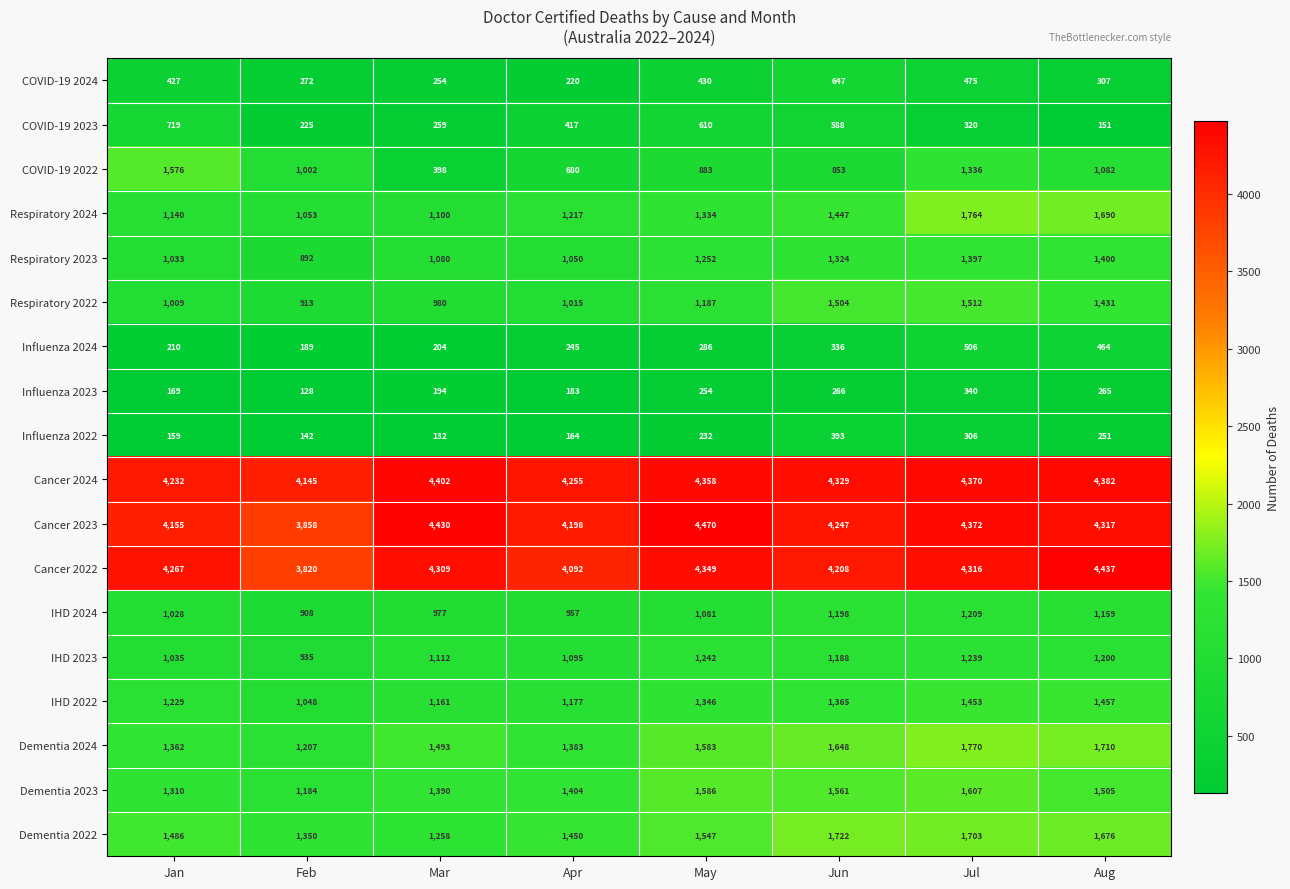

At which category does the chart reach its peak across all series?

May